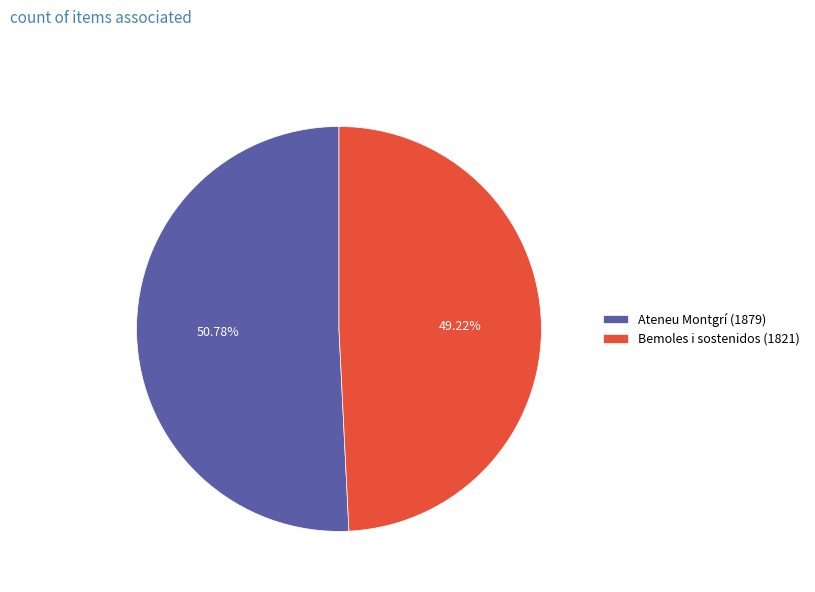

Which slice is the largest?

Ateneu Montgrí (1879)